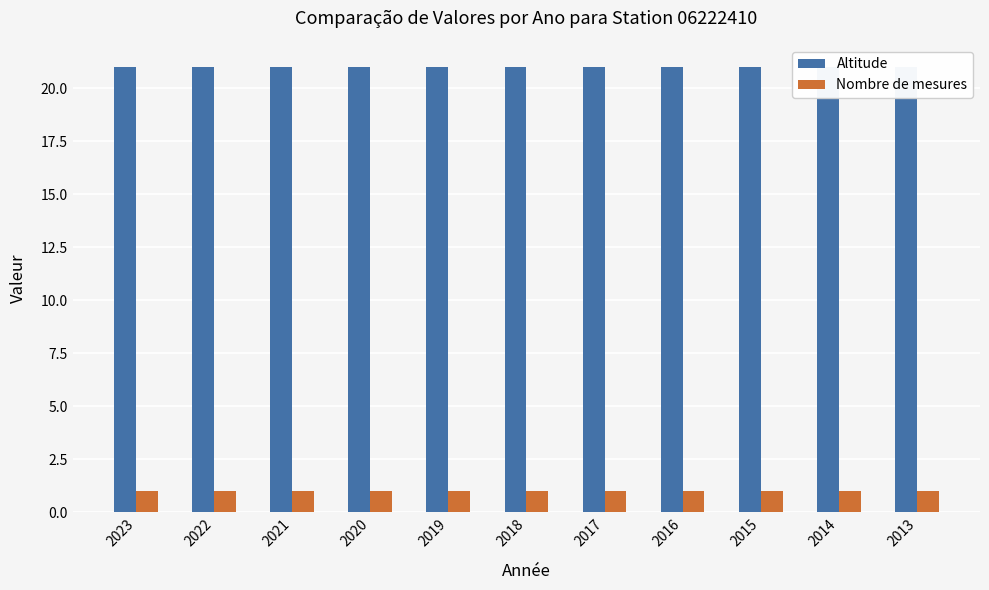

What is the value of the Nombre de mesures bar at the 11th from the left?

1